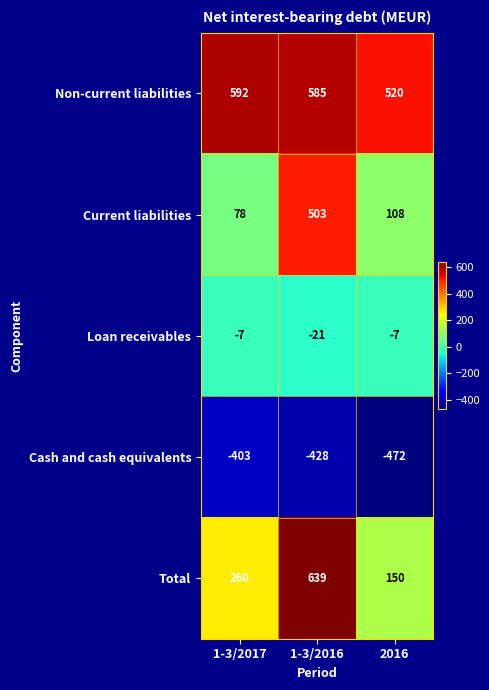

Which series has the largest range (max minus min)?

Total